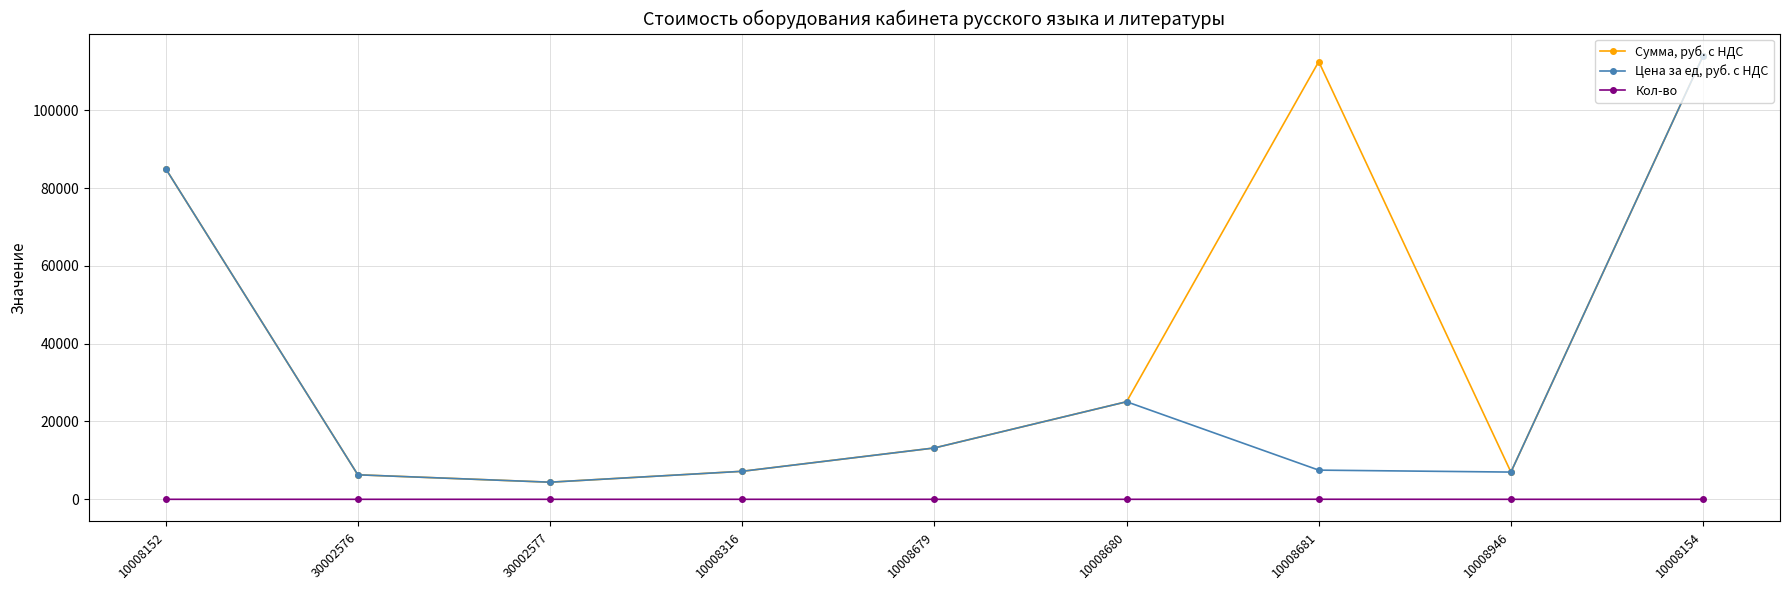

What is the label of the 1st point from the left?

10008152